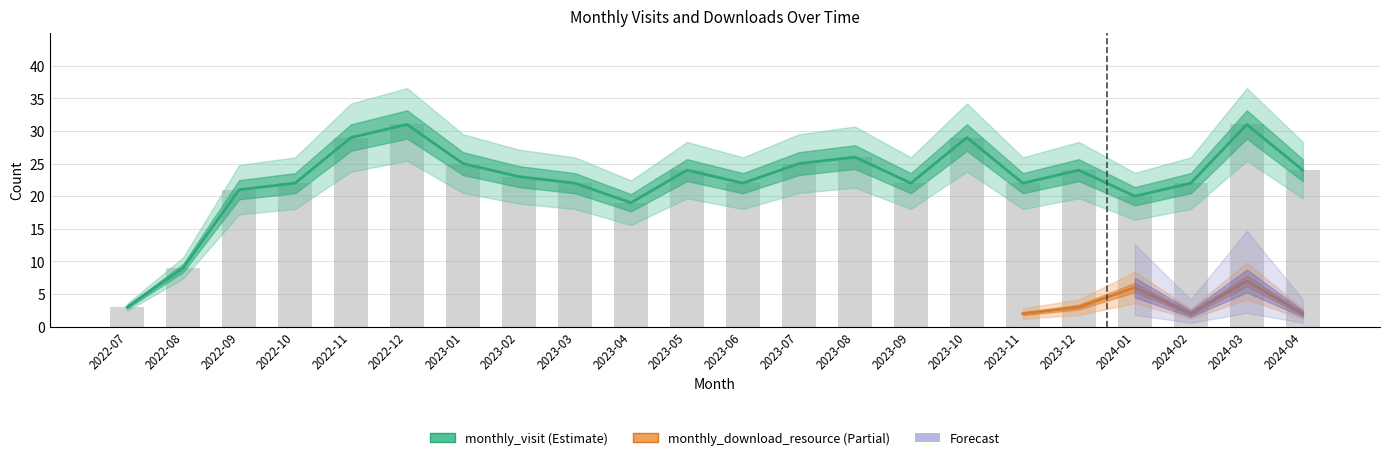

What is the change in value from 2022-09 to 2023-08?

+5